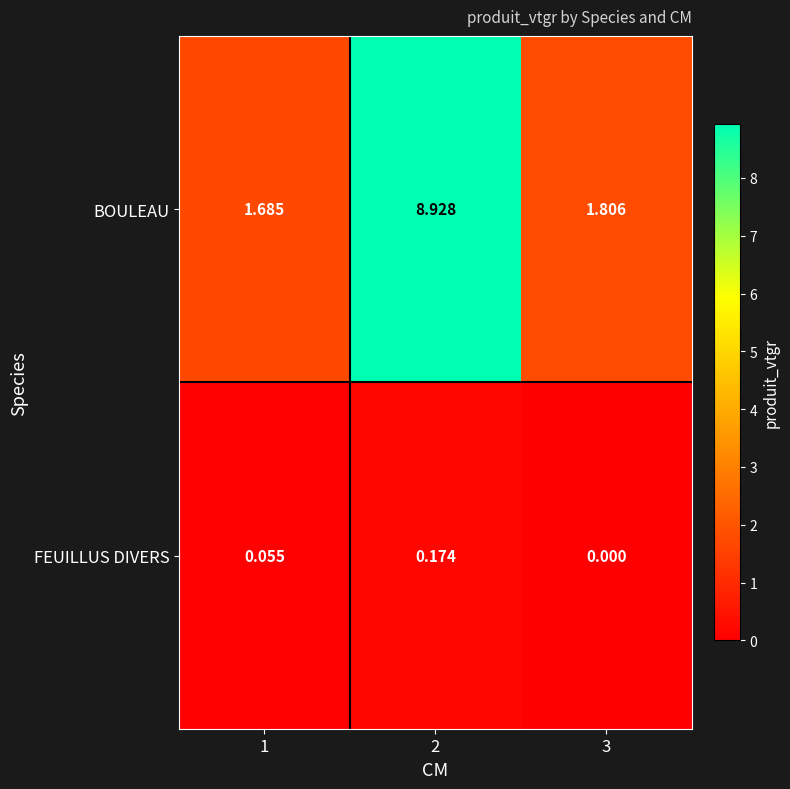

Which category has the lowest value across all series?

3